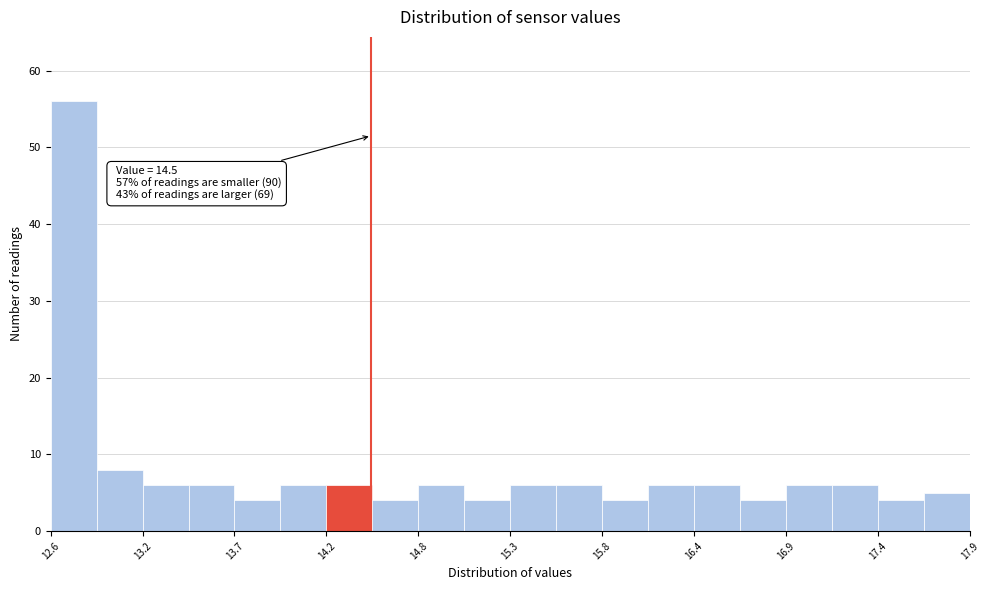

Around what value on the x-axis is the tallest bar? Give the approximate position of its centre, as read against the axis.

12.8